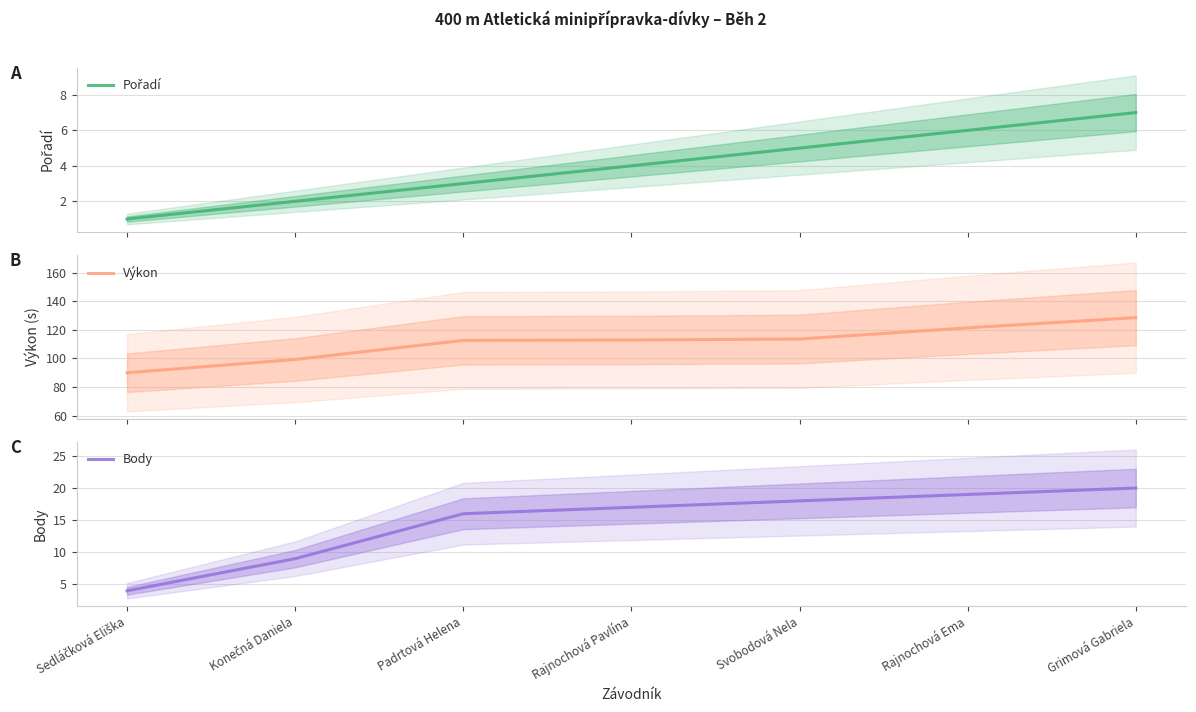

How many data points does each series have?

7